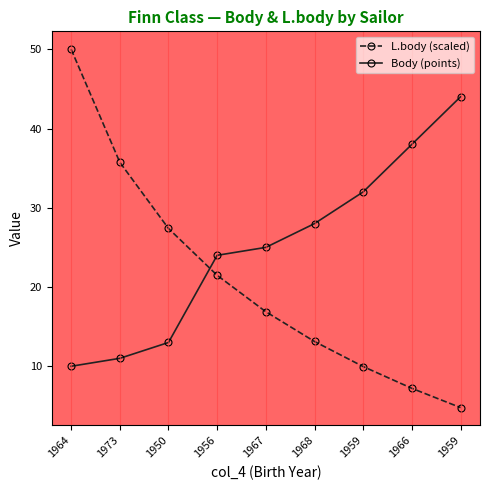

Is it true that L.body (scaled) equals 50.0 at 1964?

True